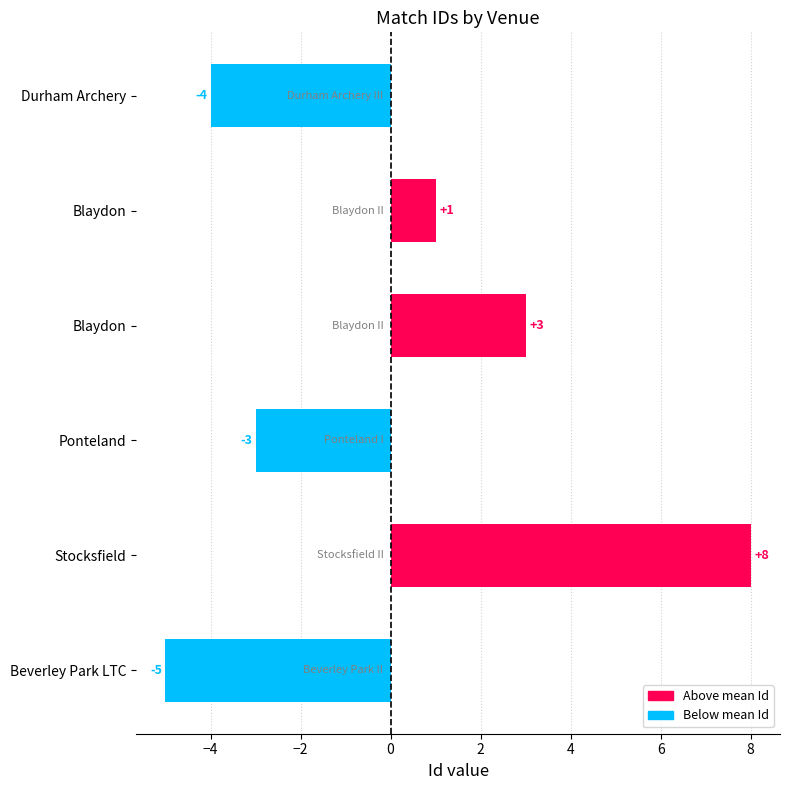

What is the maximum value shown in the chart?

8